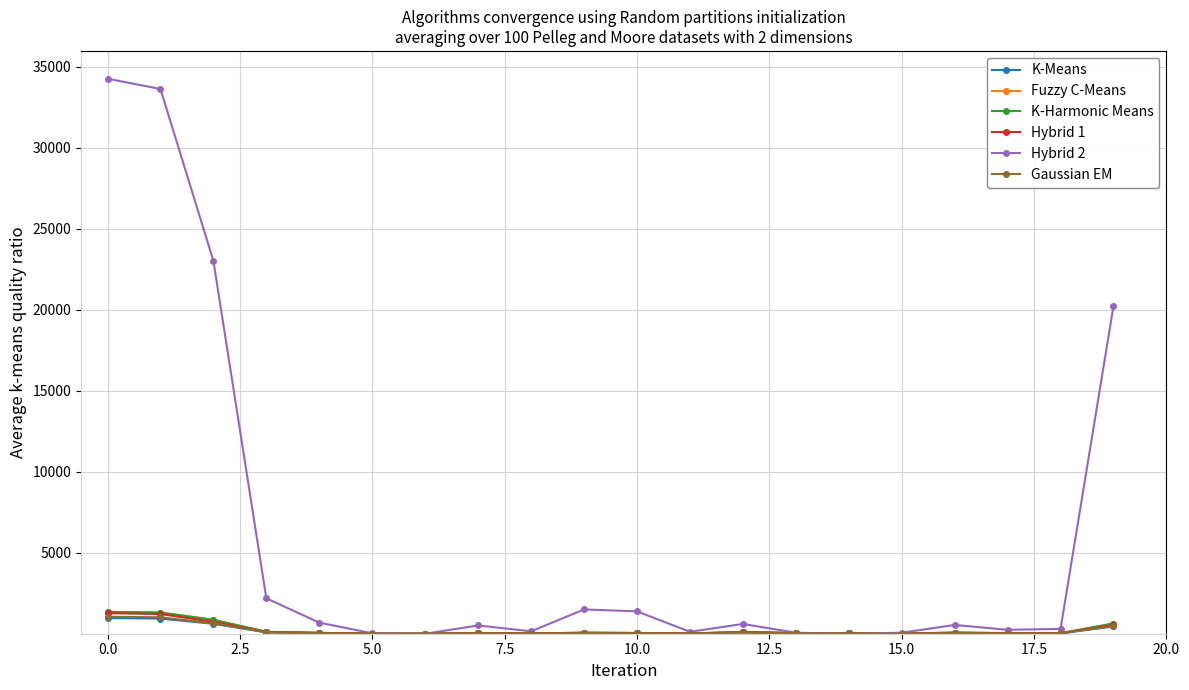

How many data points does each series have?

20